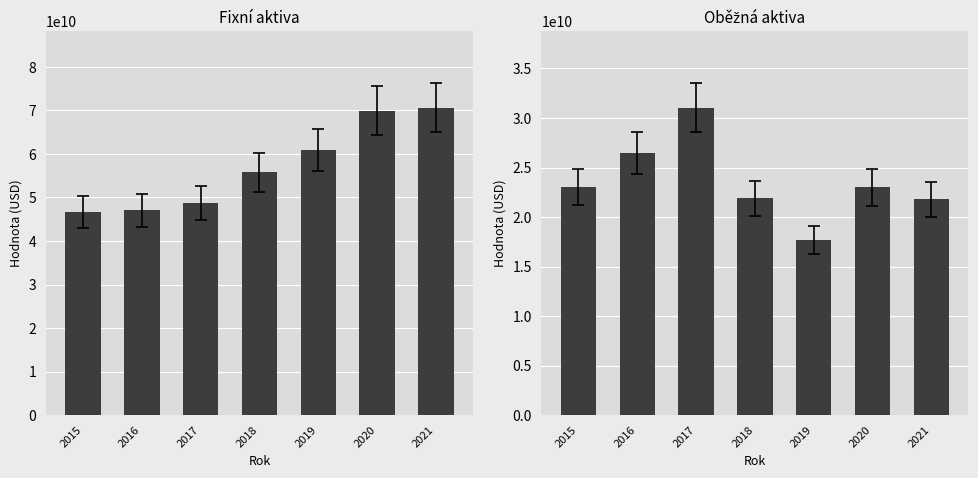

Which series has the widest spread of values?

Fixní aktiva